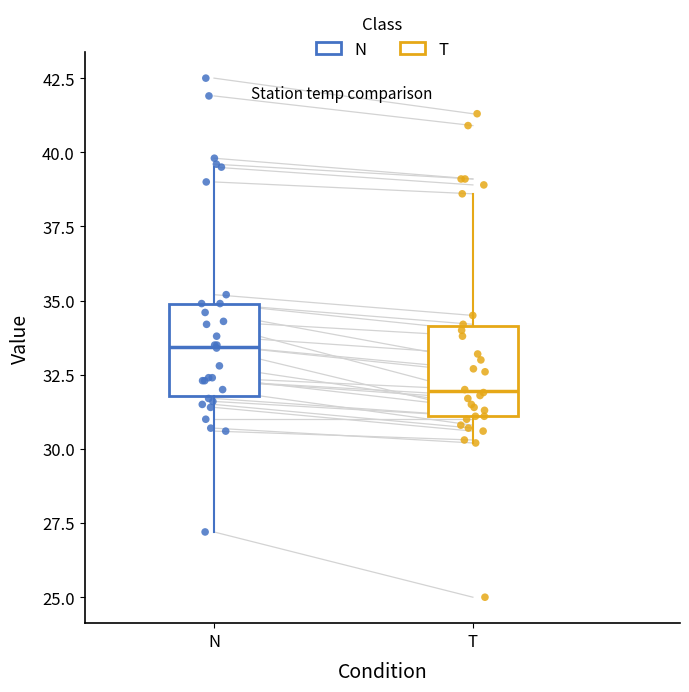

Reading left to right, read every box against the y-axis: the position of its median line, the range the box covers, and the ends of its whiskers. The values are not printed on the chart, so give them approximately, as read against the axis.

N: median 33.5, box 32.0 to 35.0, whiskers 27.0 to 39.5
T: median 32.0, box 31.0 to 34.0, whiskers 30.0 to 38.5